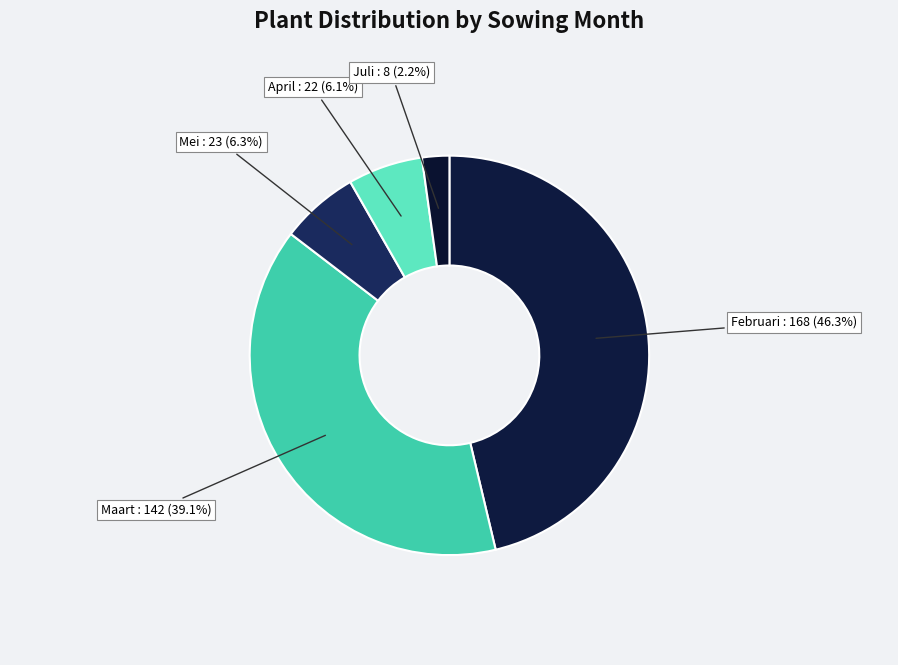

Count the number of slices in the pie.

5